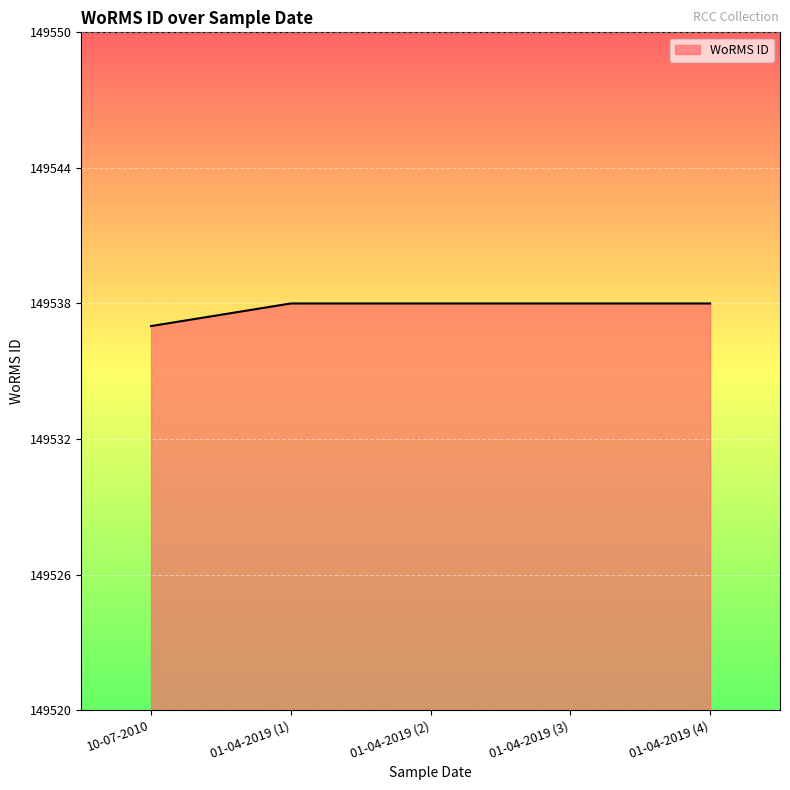

Approximately how many times larger is the value at 01-04-2019 (1) compared to 10-07-2010?

1.0